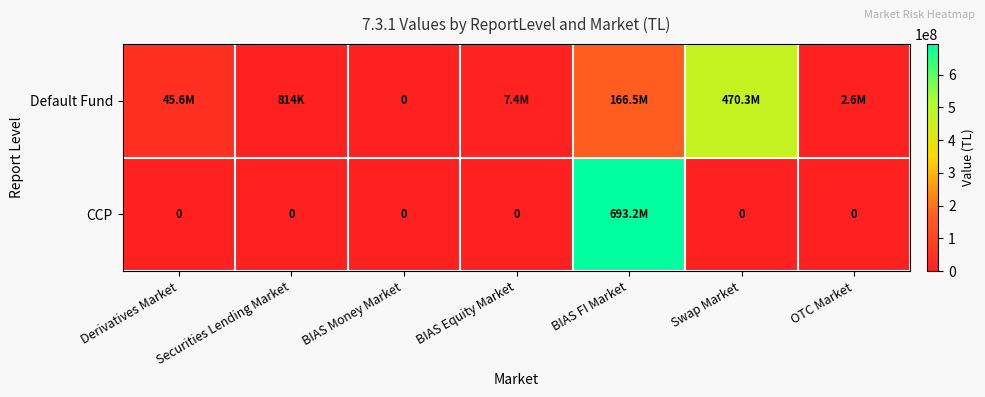

True or false: Default Fund has a value of 18159705 at Derivatives Market.

False